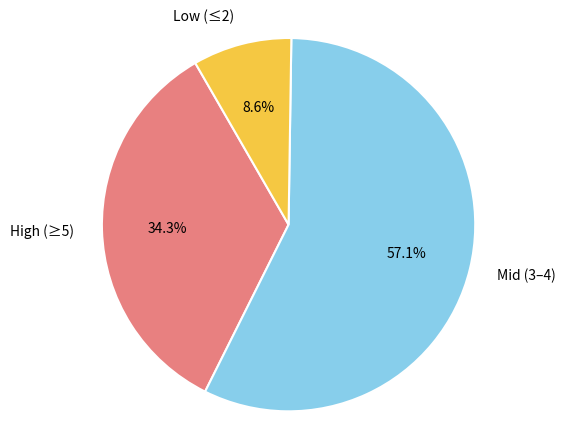

Is there a majority slice in this chart?

Yes